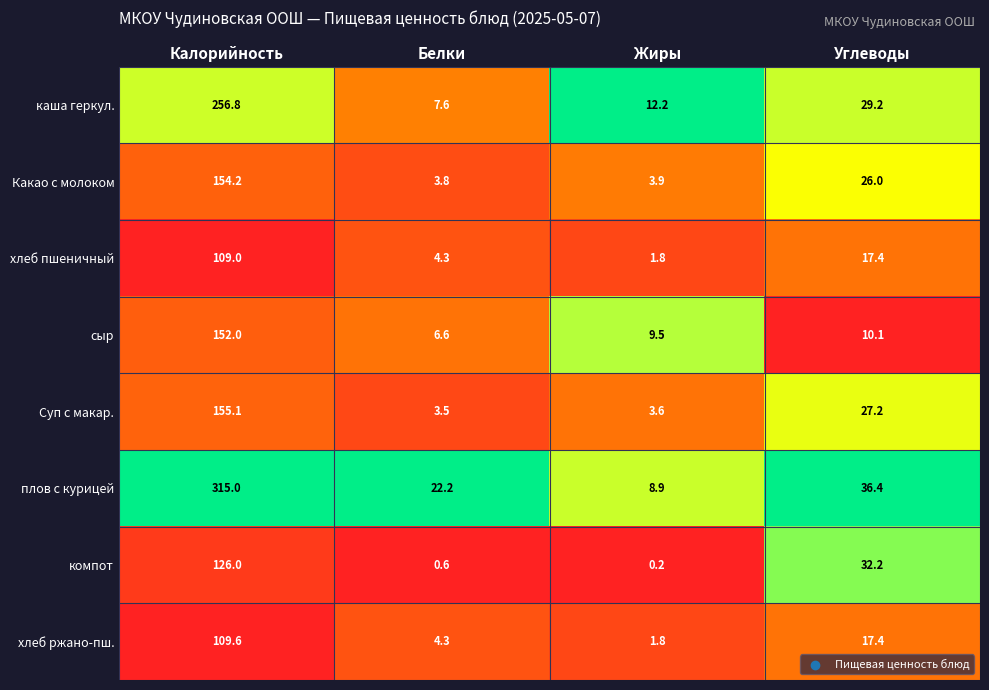

What is the difference between the second highest and second lowest values in the Суп с макар. series?

23.6